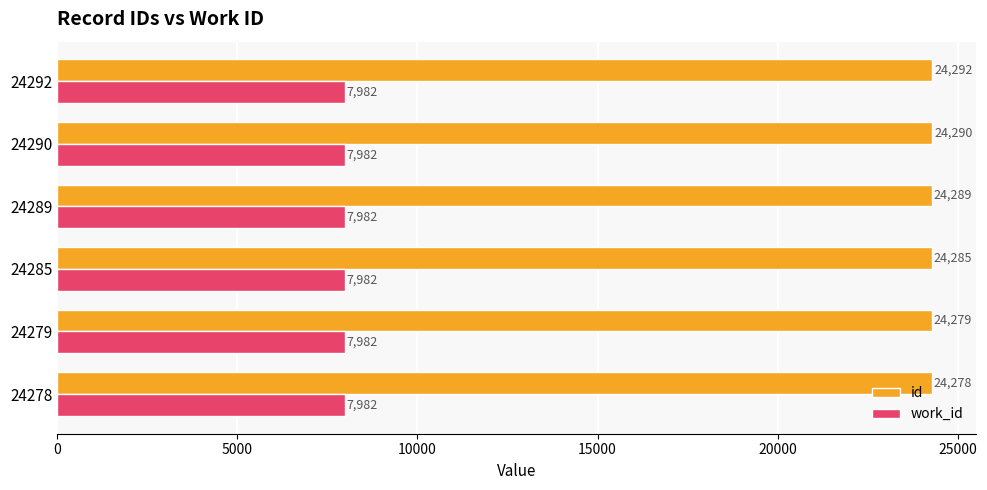

Between 24278 and 24292, which series saw the biggest shift?

id